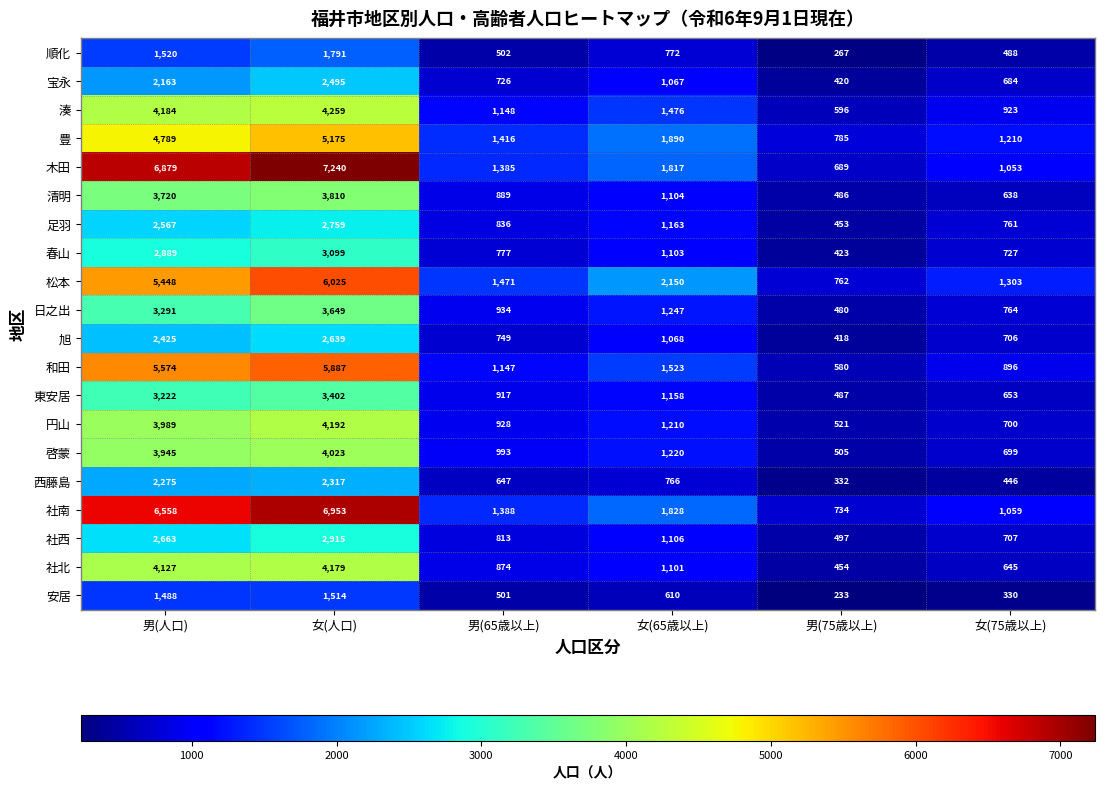

At which category does the chart reach its minimum across all series?

男(75歳以上)